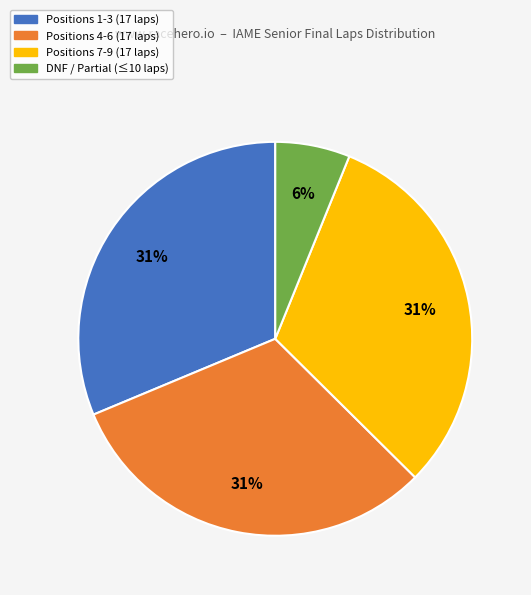

Is there a majority slice in this chart?

No